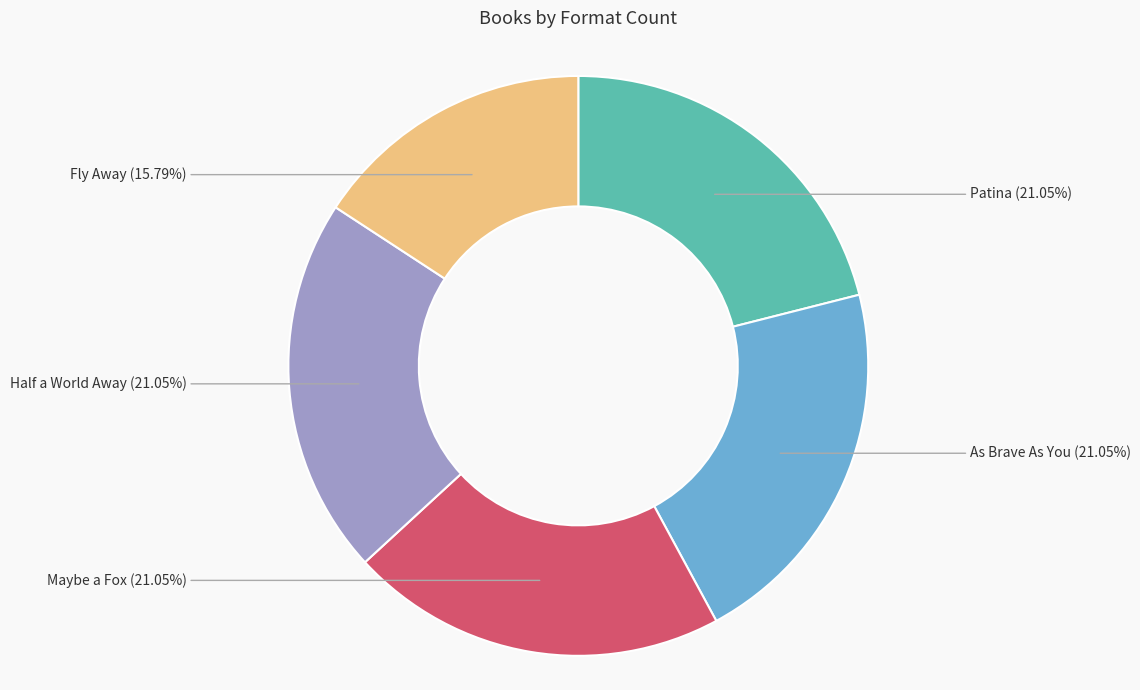

True or false: Patina accounts for 21% of the total.

True